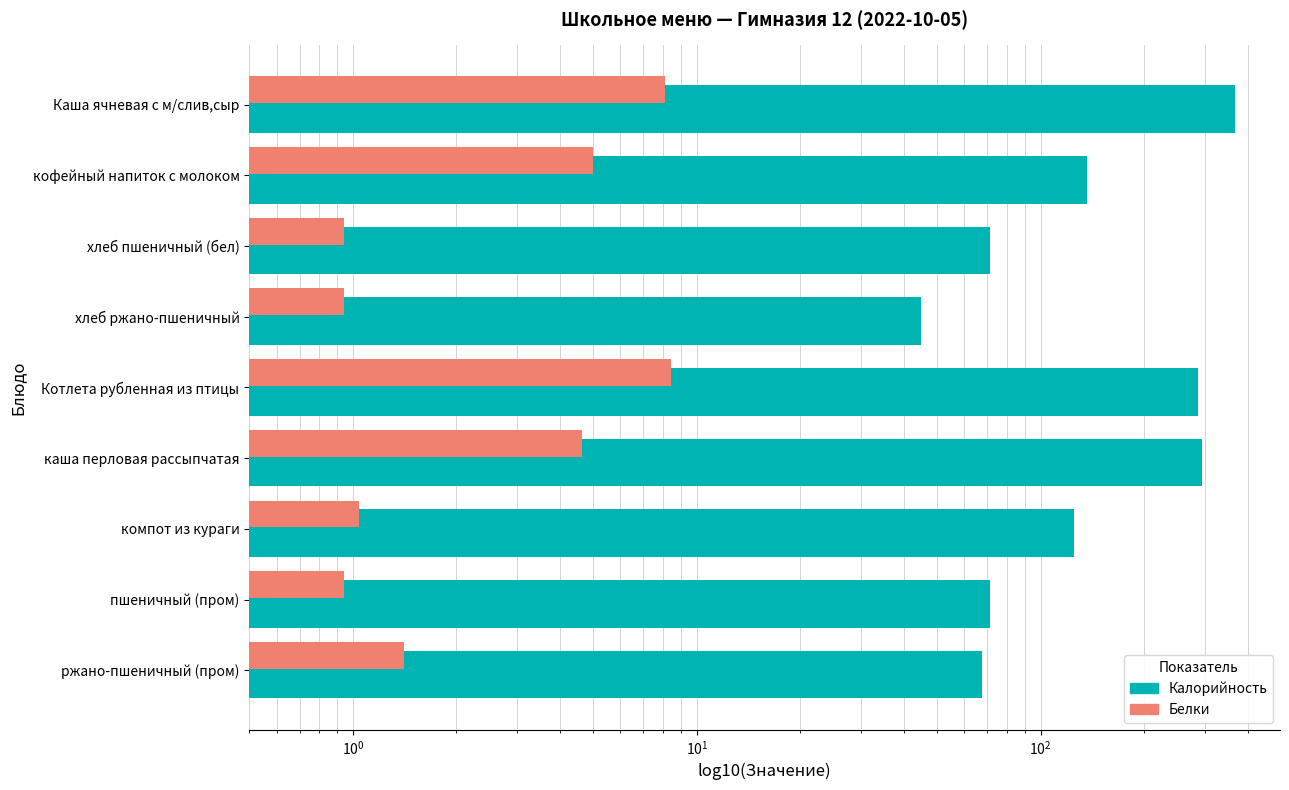

Is it true that Белки equals 0.2 at пшеничный (пром)?

False